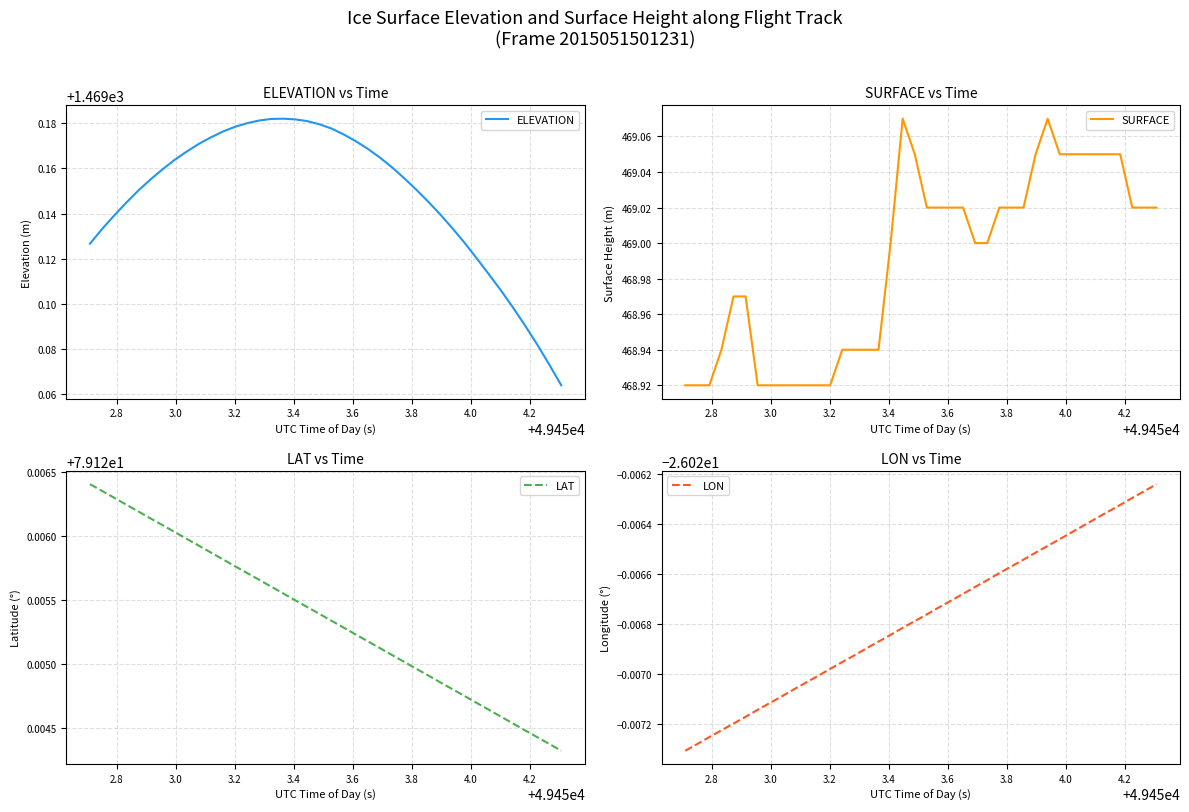

What is the label of the 8th point from the left?

4.0